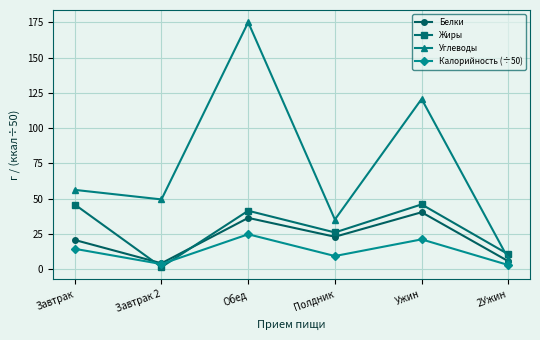

What is the spread (max minus min) of values at Обед?

150.4